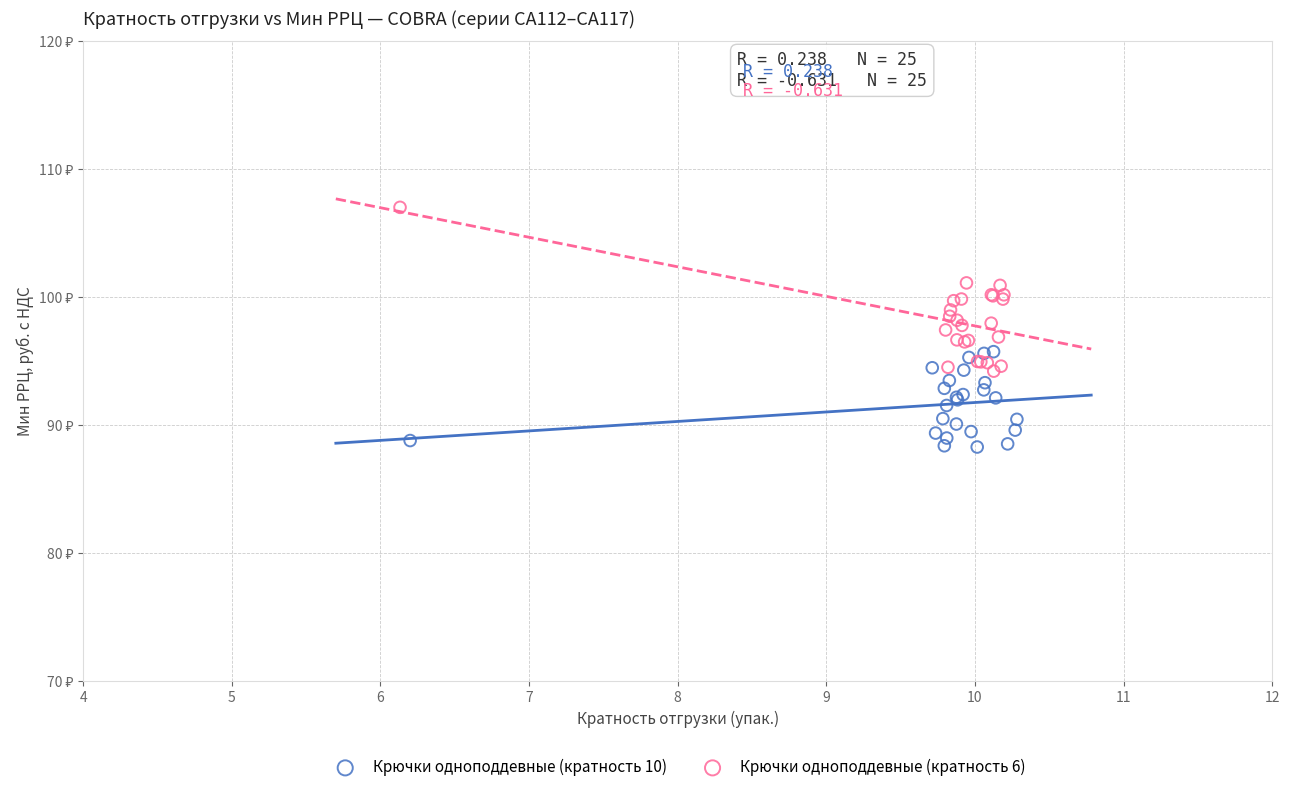

Which series has the widest spread of Y values?

Крючки одноподдевные (кратность 6)